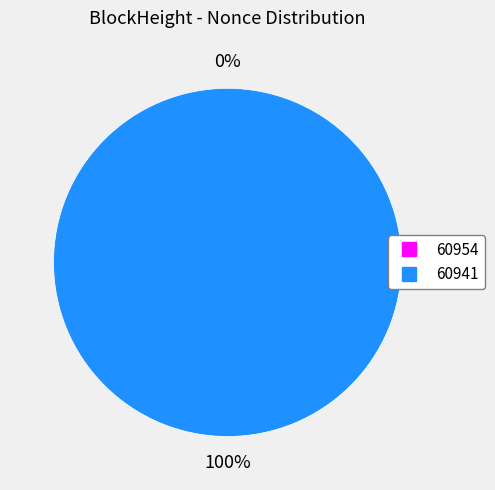

True or false: 60954 accounts for 15% of the total.

False